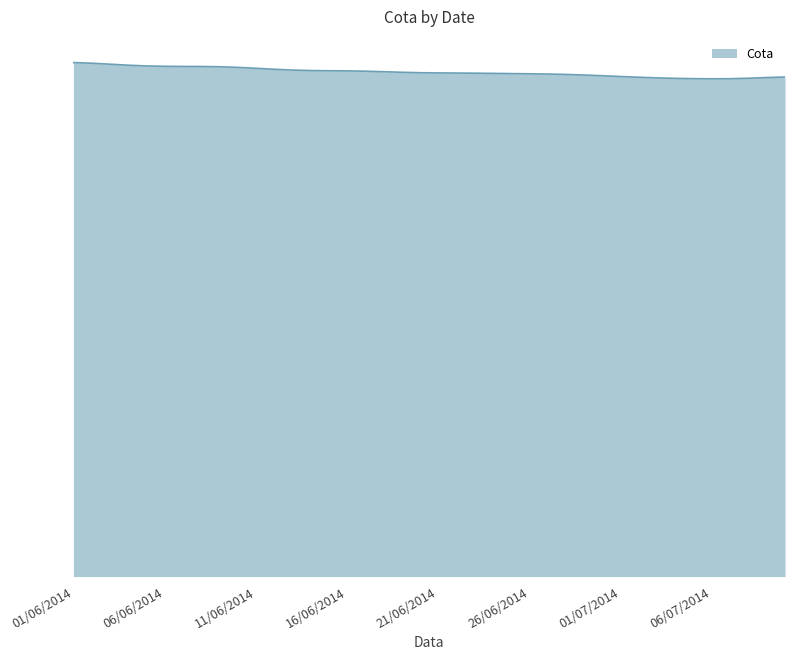

Rank the categories by value from lowest to highest.

03/07/2014, 04/07/2014, 06/07/2014, 07/07/2014, 08/07/2014, 09/07/2014, 26/06/2014, 29/06/2014, 30/06/2014, 01/07/2014, 02/07/2014, 05/07/2014, 19/06/2014, 20/06/2014, 24/06/2014, 14/06/2014, 17/06/2014, 21/06/2014, 22/06/2014, 23/06/2014, 25/06/2014, 27/06/2014, 28/06/2014, 10/07/2014, 12/06/2014, 13/06/2014, 15/06/2014, 05/06/2014, 08/06/2014, 16/06/2014, 18/06/2014, 06/06/2014, 10/06/2014, 11/06/2014, 03/06/2014, 04/06/2014, 07/06/2014, 02/06/2014, 09/06/2014, 01/06/2014